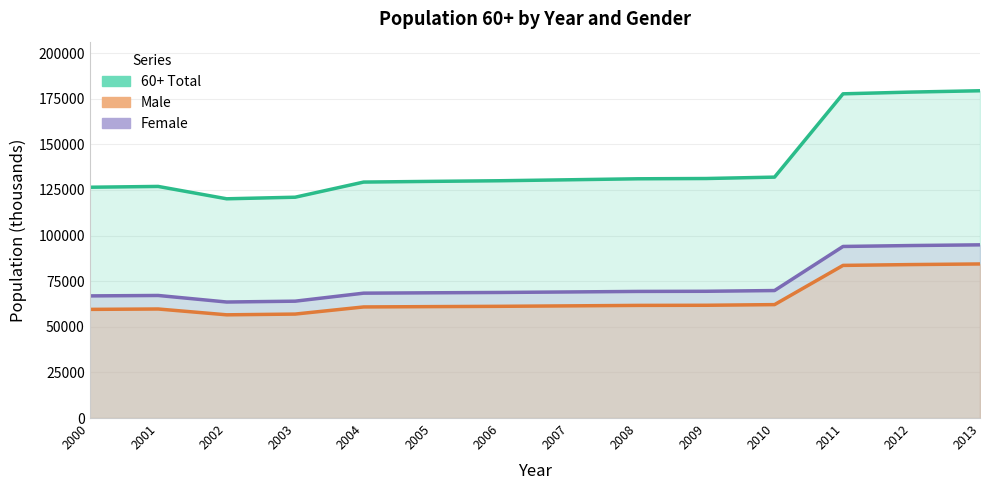

At which label does 60+ Total first exceed 130566?

2007